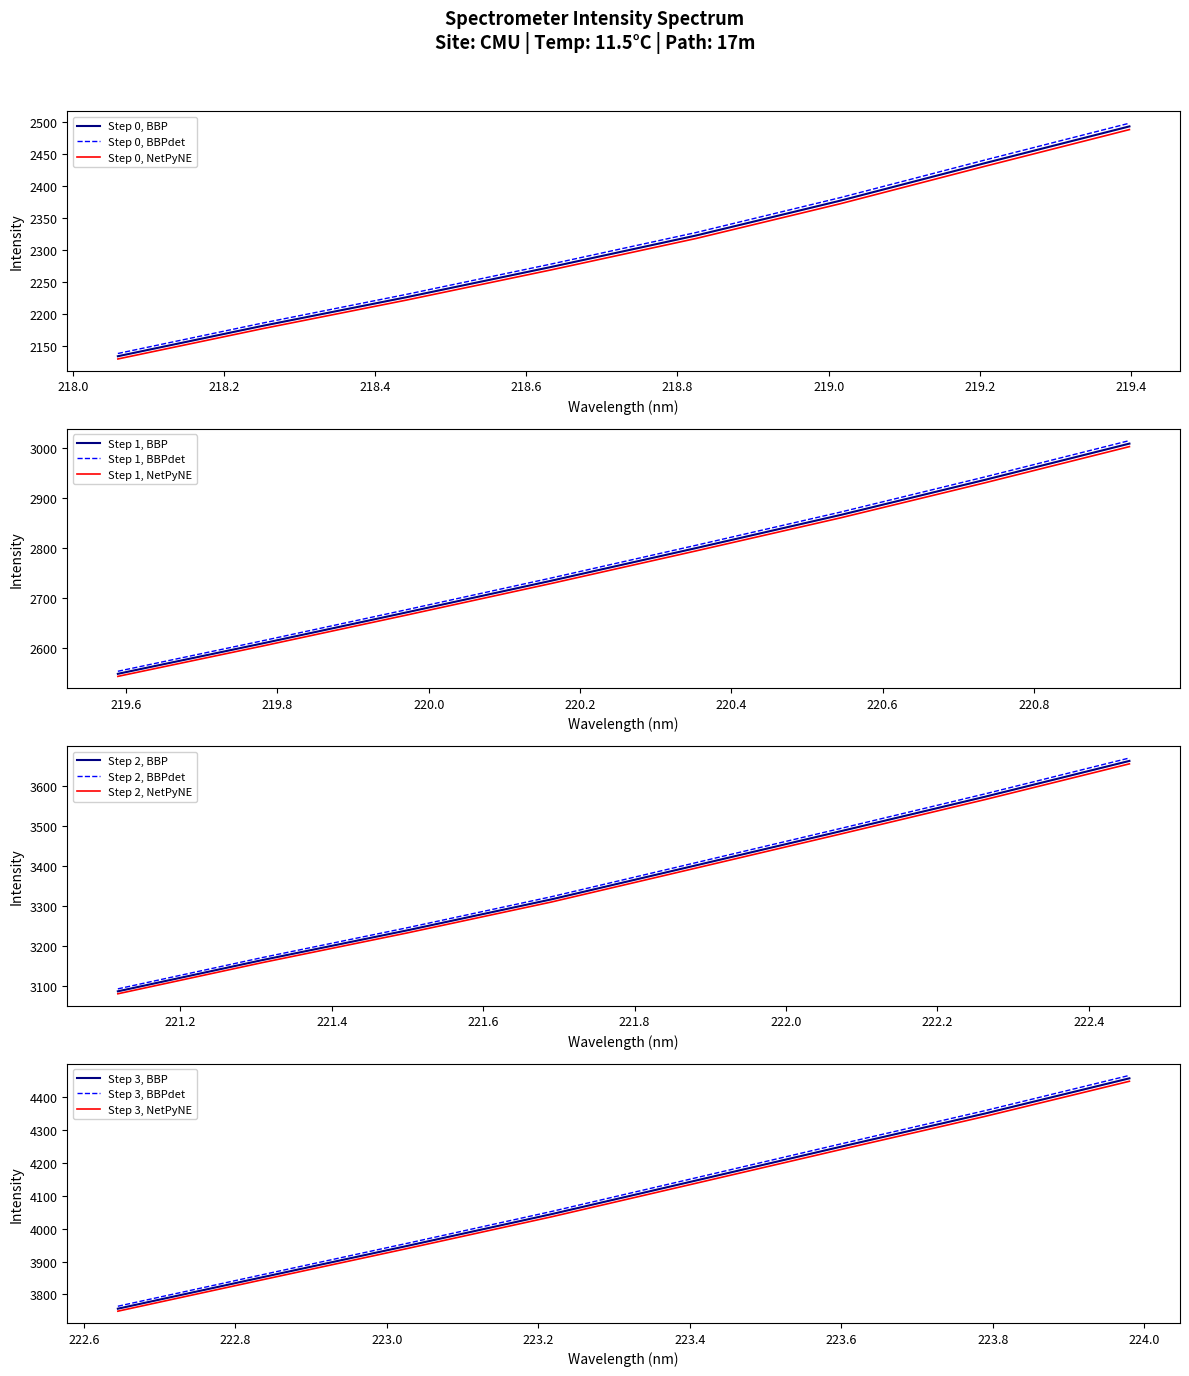

How many categories are shown in the chart?

32